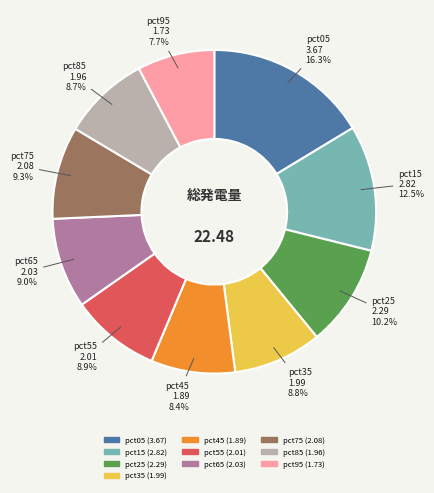

To the nearest percent, what is the combined percentage of pct35 and pct15?

21%